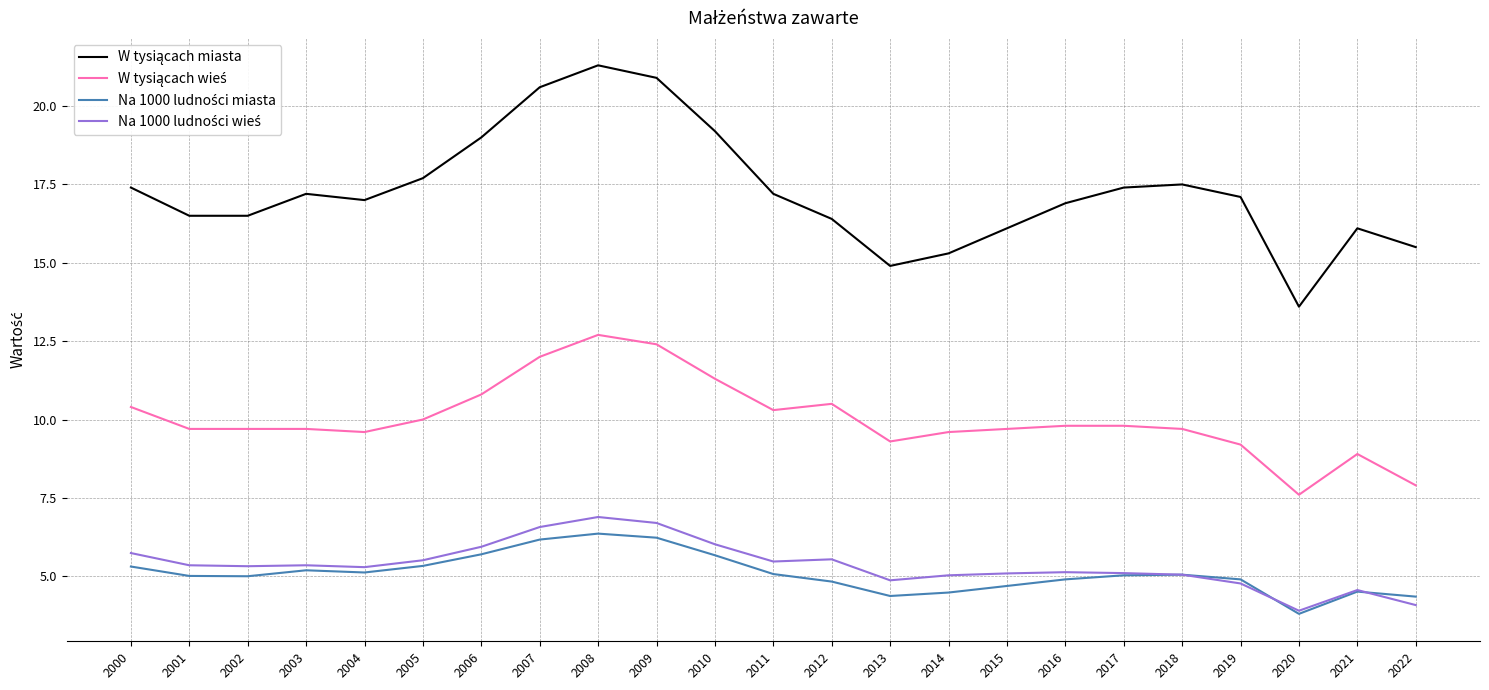

What is the difference between the highest and lowest values at 2013?

10.5